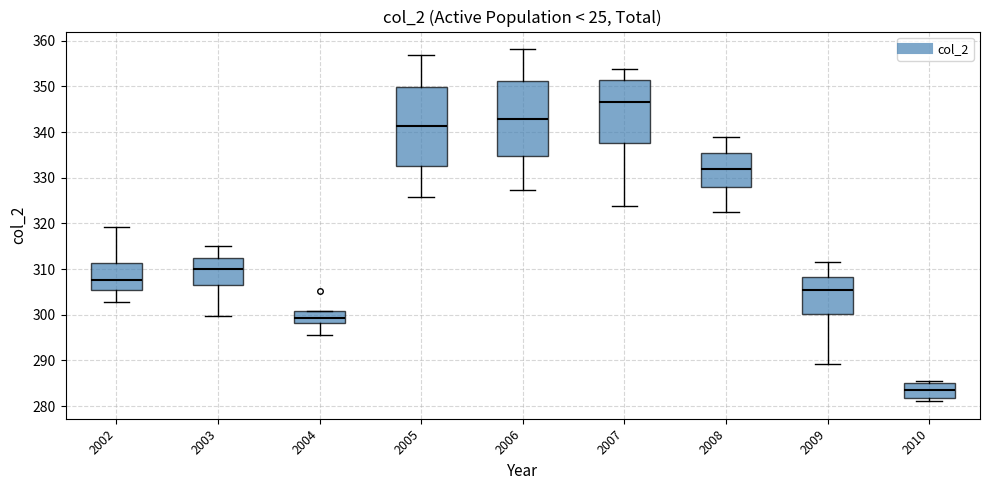

Where is the upper edge of the box at x = 2004 on the y-axis? The values are not printed on the chart, so give them approximately, as read against the axis.

301